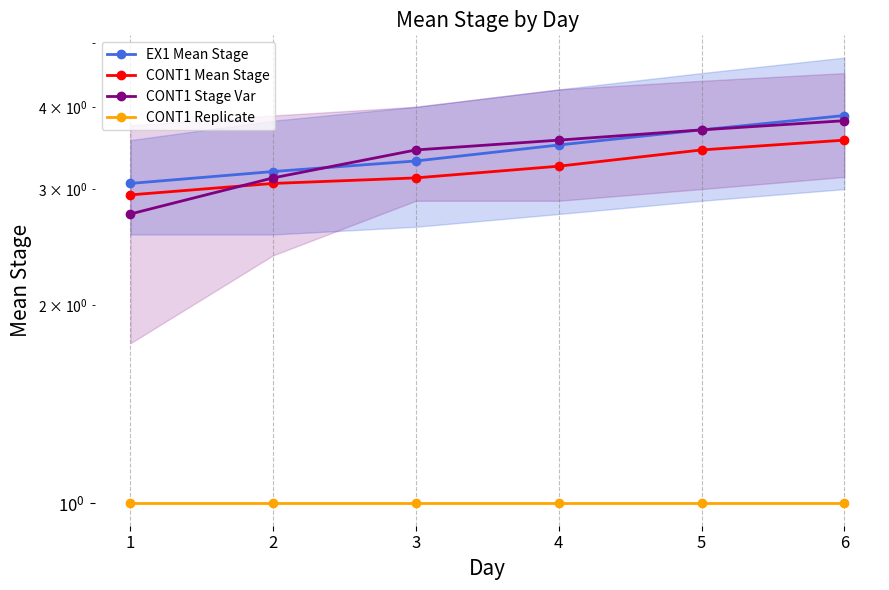

Which category has the highest value in the CONT1 Mean Stage series?

6